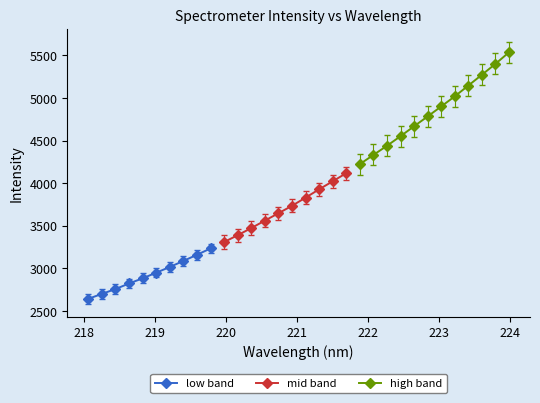

Where does the intensity series first go above 3829?

16